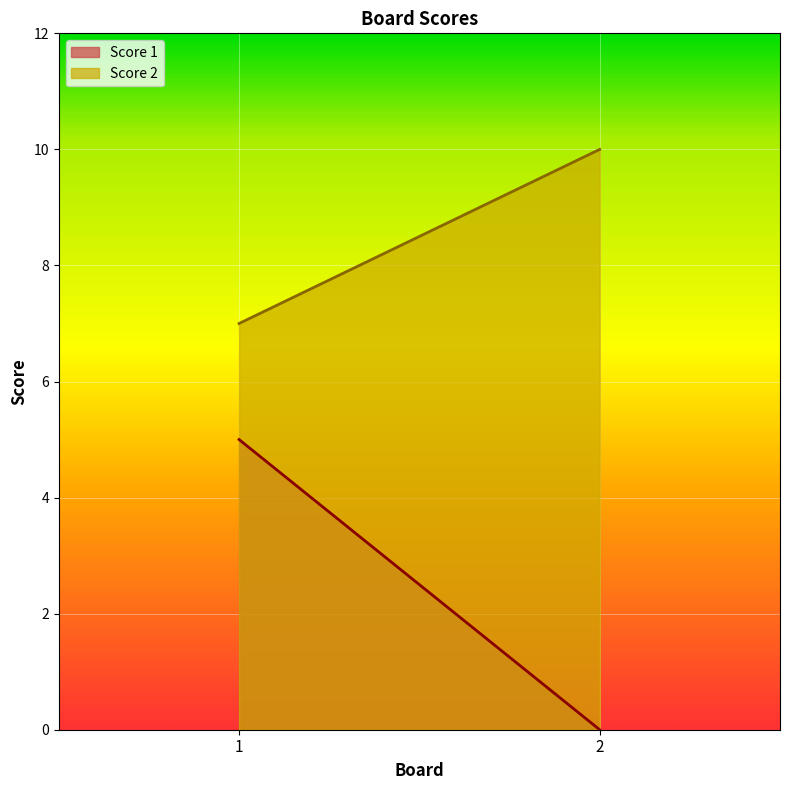

What is the difference between the Score 1 values at 2 and 1?

5